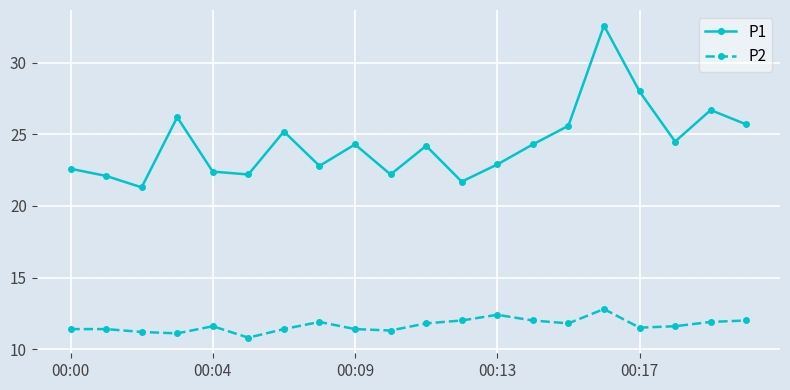

Which series has the largest total across all categories?

P1